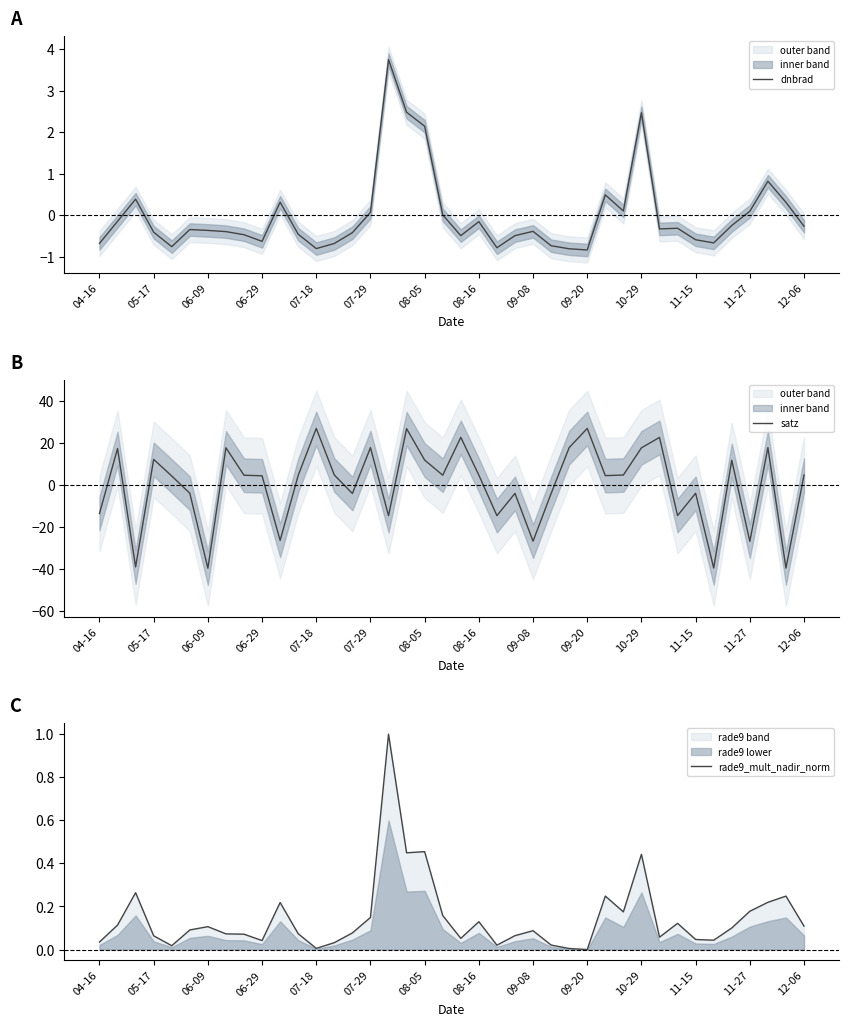

The value of dnbrad at 11-27 is 0.1. True or false?

True